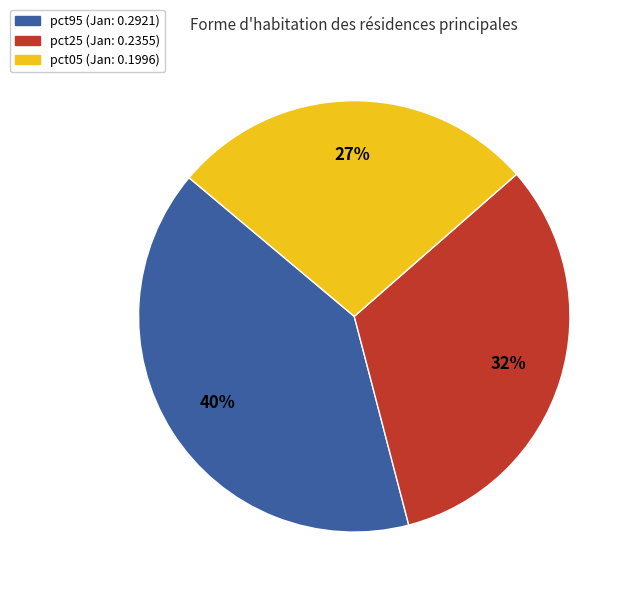

Is there any slice that represents more than half of the pie?

No